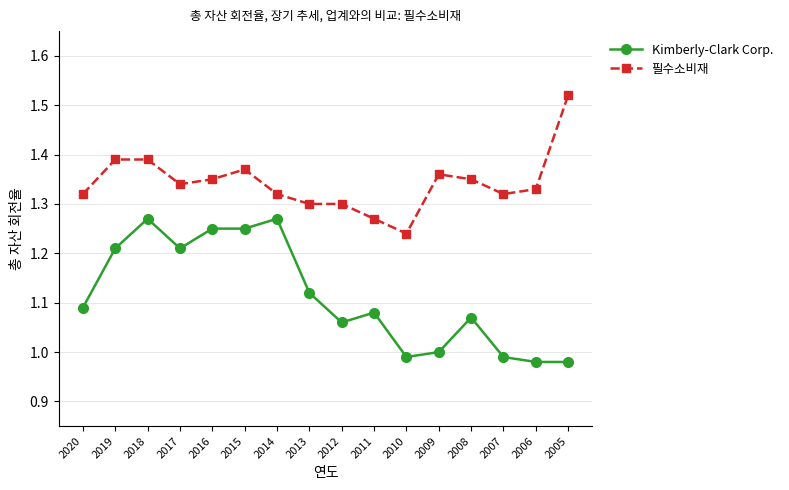

Count the number of data series in this chart.

2